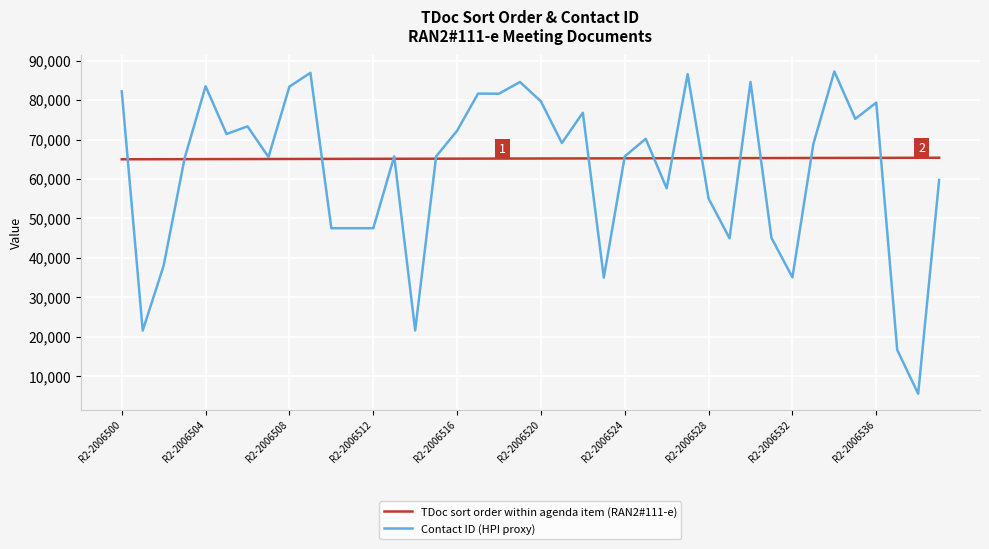

Rank the series by their maximum value, from highest to lowest.

Contact ID (HPI proxy), TDoc sort order within agenda item (RAN2#111-e)